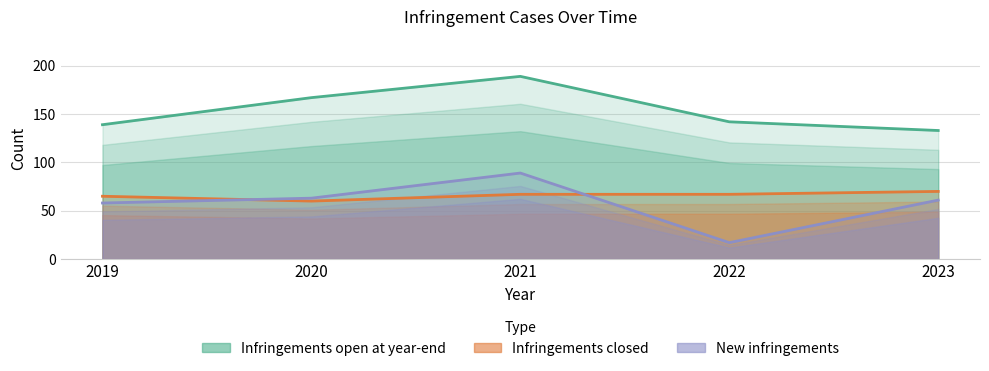

What is the value of the Infringements closed point at the 1st from the left?

65